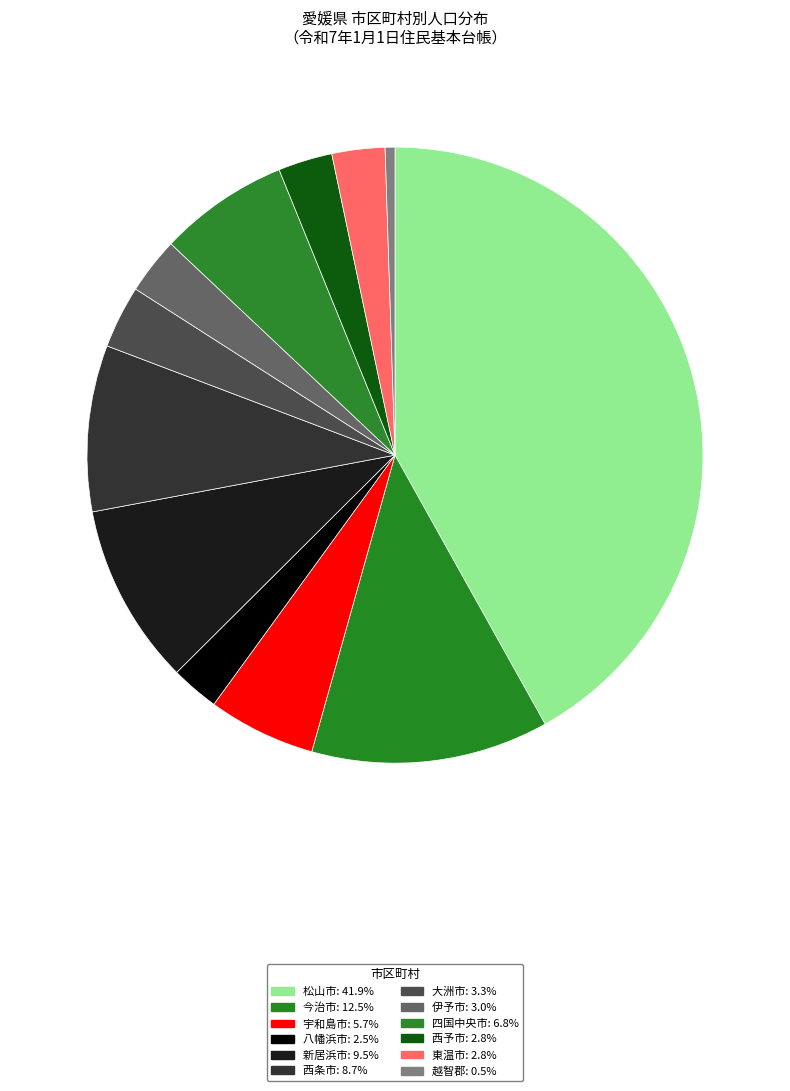

Rank the categories by value from lowest to highest.

越智郡, 八幡浜市, 東温市, 西予市, 伊予市, 大洲市, 宇和島市, 四国中央市, 西条市, 新居浜市, 今治市, 松山市